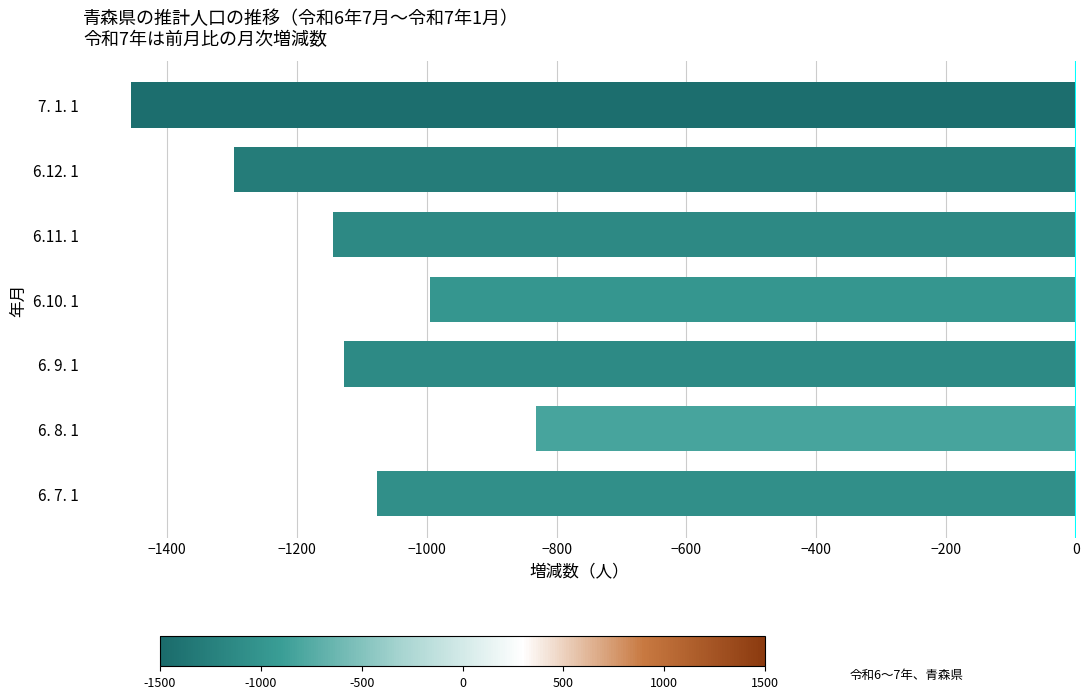

The value at 6.10. 1 is -995. True or false?

True